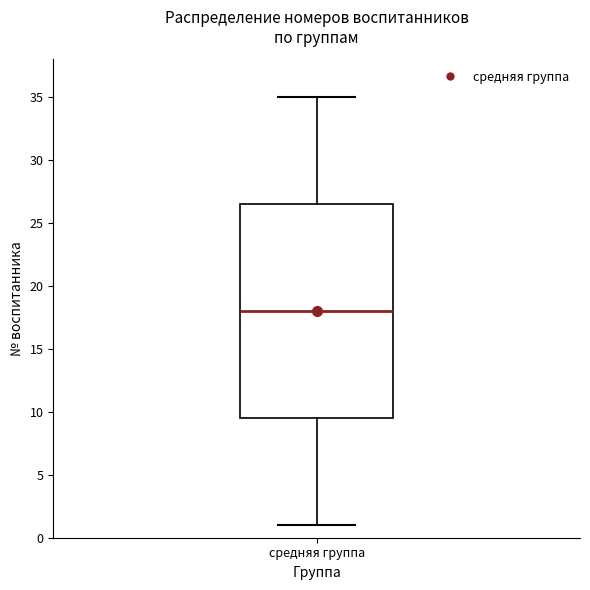

Read this box plot against the y-axis: the position of the median line, the range covered by the box, and the ends of both whiskers. The values are not printed on the chart, so give them approximately, as read against the axis.

median 18.0, box 9.5 to 26.5, whiskers 1.0 to 35.0